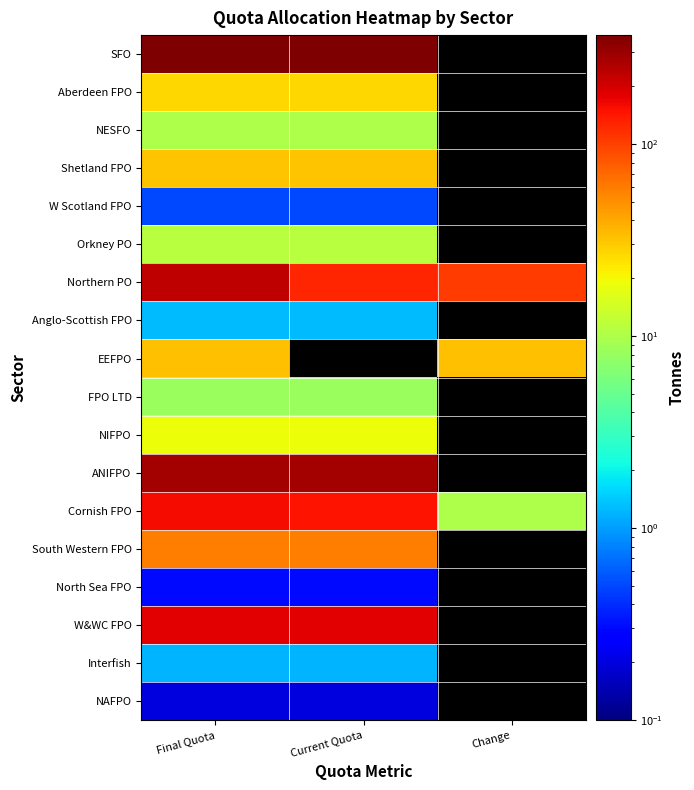

At how many categories does at least one series exceed 239?

2